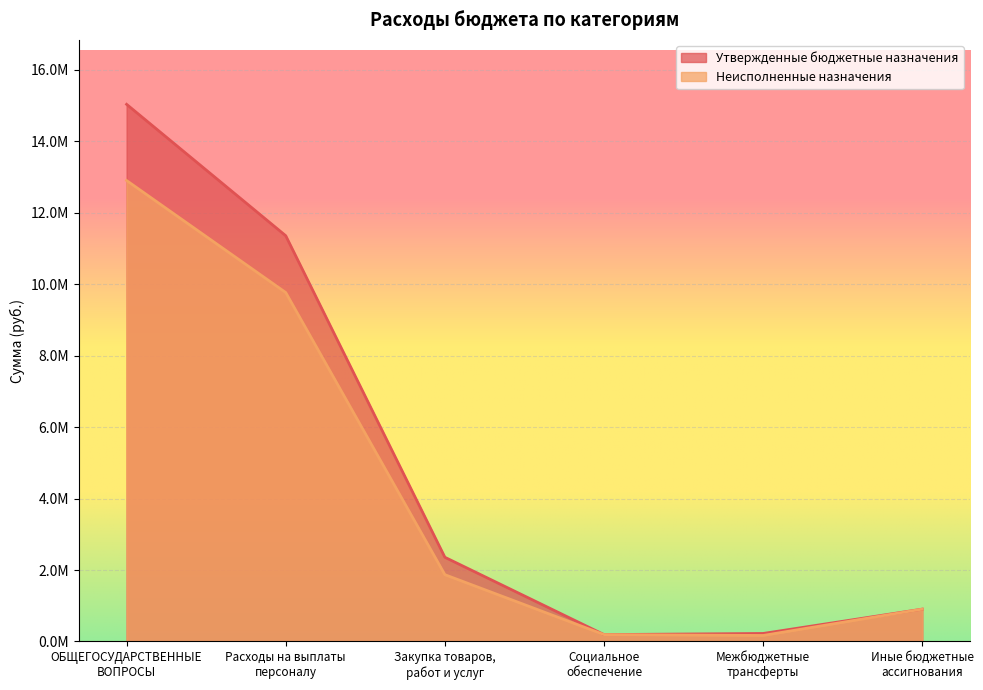

Rank the series by their average value, from highest to lowest.

Утвержденные бюджетные назначения, Неисполненные назначения